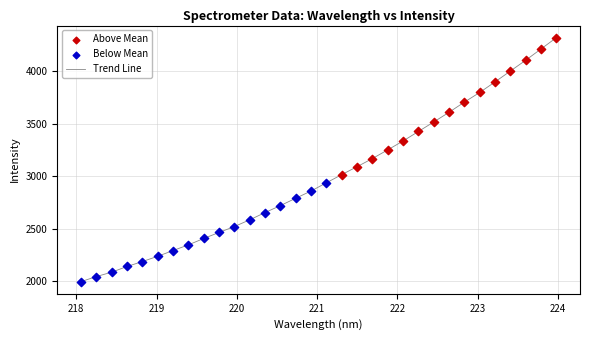

What is the maximum value shown in the chart?

4315.5